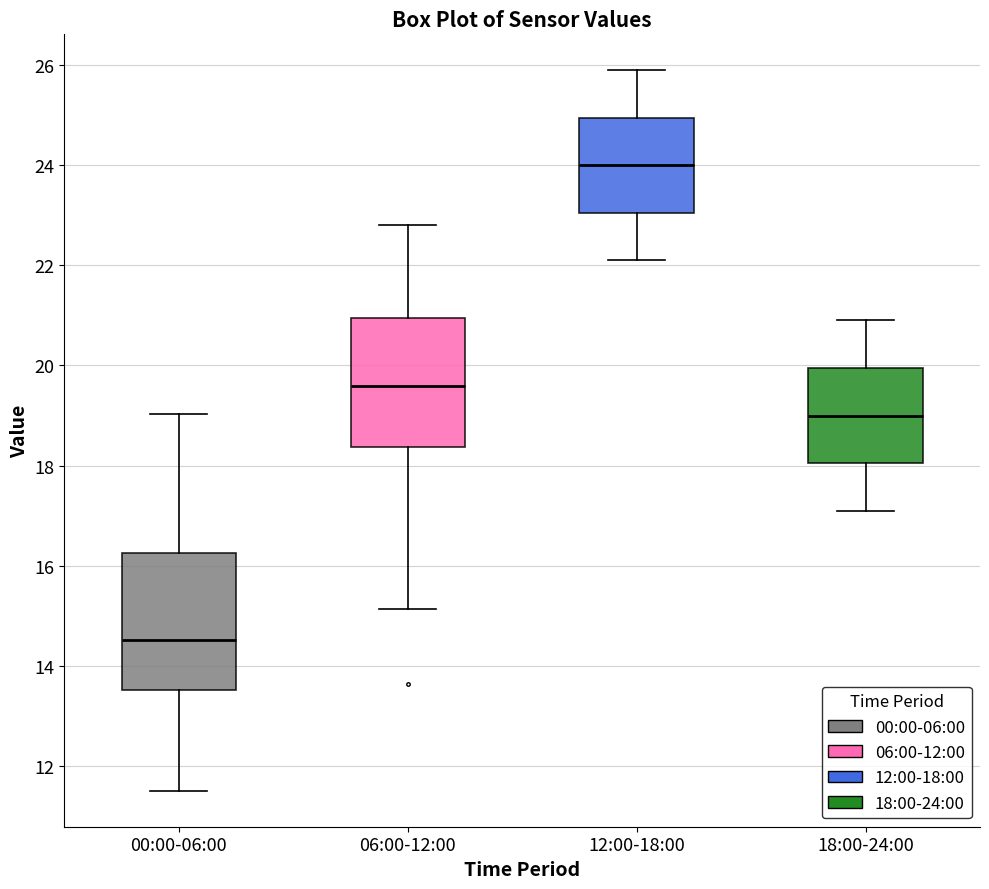

Reading left to right, transcribe this box plot: for each box, give where its median line is, the range the box spans, and where its two whiskers end, as read against the y-axis. The values are not printed on the chart, so give them approximately, as read against the axis.

00:00-06:00: median 14.6, box 13.6 to 16.2, whiskers 11.6 to 19.0
06:00-12:00: median 19.6, box 18.4 to 21.0, whiskers 15.2 to 22.8
12:00-18:00: median 24.0, box 23.0 to 25.0, whiskers 22.2 to 26.0
18:00-24:00: median 19.0, box 18.0 to 20.0, whiskers 17.2 to 21.0